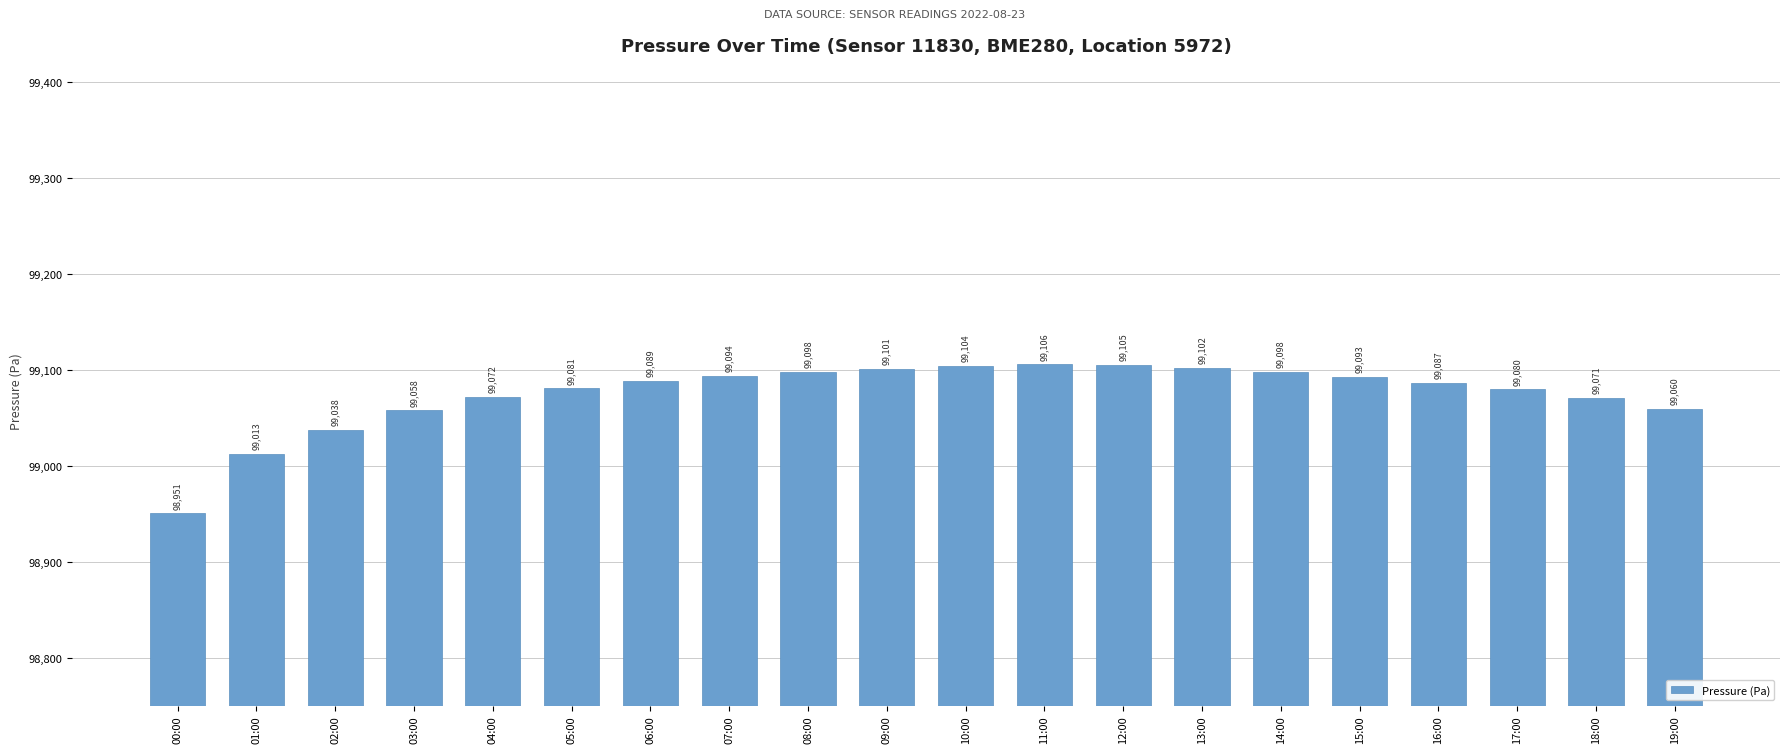

What is the change in value from 09:00 to 19:00?

-41